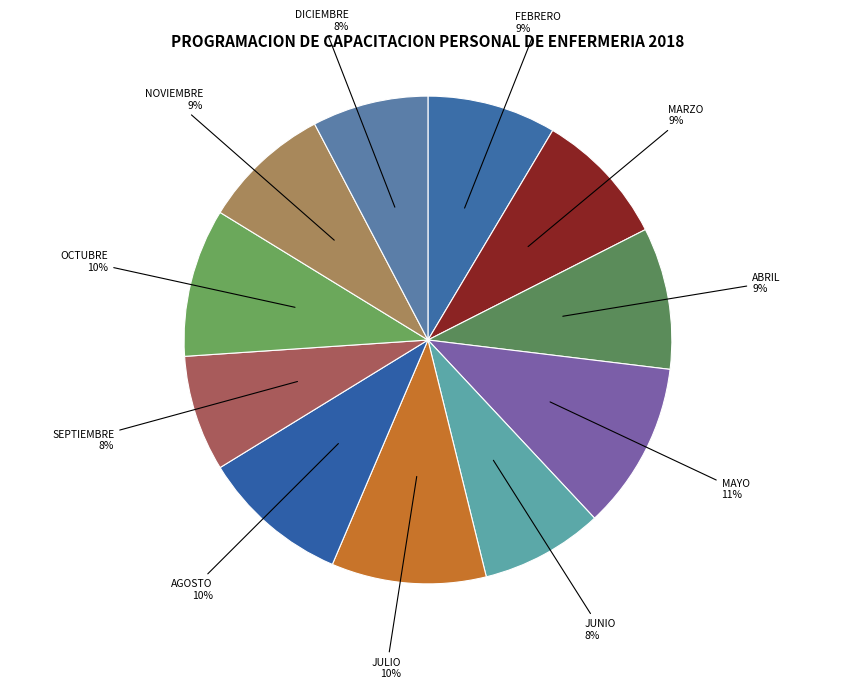

True or false: ABRIL accounts for 1% of the total.

False